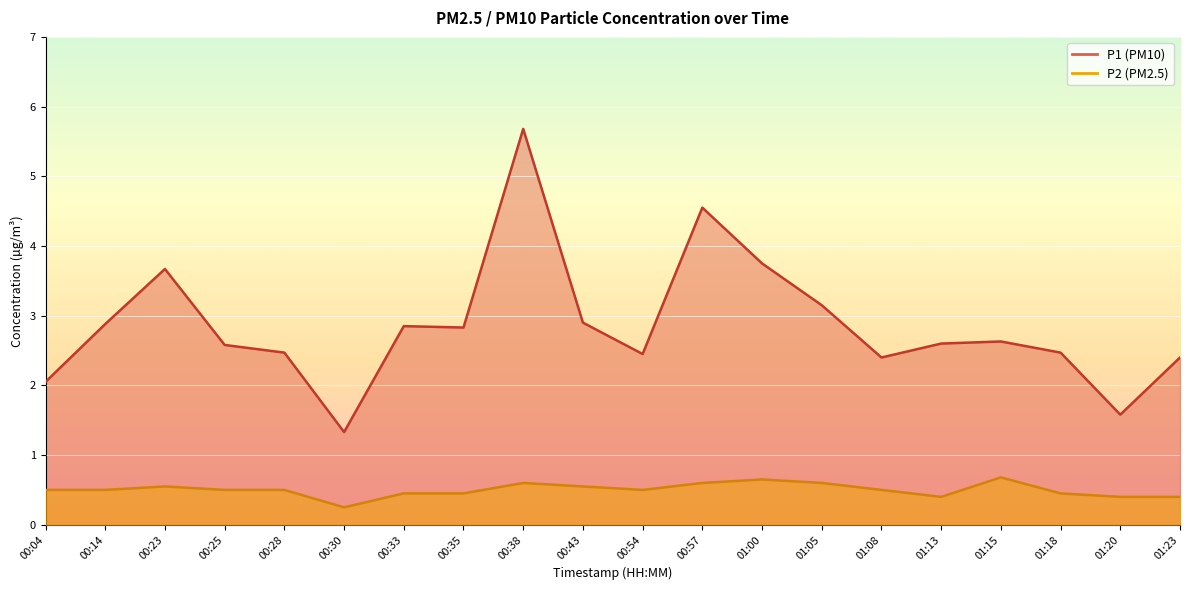

Reading left to right, transcribe all the data shown in this chart.

P1: 00:04=2.0	00:14=2.9	00:23=3.7	00:25=2.6	00:28=2.5	00:30=1.3	00:33=2.9	00:35=2.8	00:38=5.7	00:43=2.9	00:54=2.5	00:57=4.5	01:00=3.8	01:05=3.1	01:08=2.4	01:13=2.6	01:15=2.6	01:18=2.5	01:20=1.6	01:23=2.4
P2: 00:04=0.5	00:14=0.5	00:23=0.6	00:25=0.5	00:28=0.5	00:30=0.2	00:33=0.5	00:35=0.5	00:38=0.6	00:43=0.6	00:54=0.5	00:57=0.6	01:00=0.7	01:05=0.6	01:08=0.5	01:13=0.4	01:15=0.7	01:18=0.5	01:20=0.4	01:23=0.4